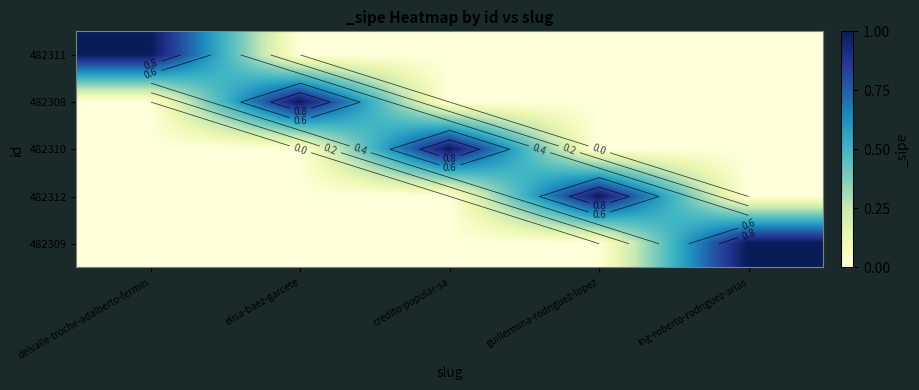

What is the highest value of the 482311 series?

1